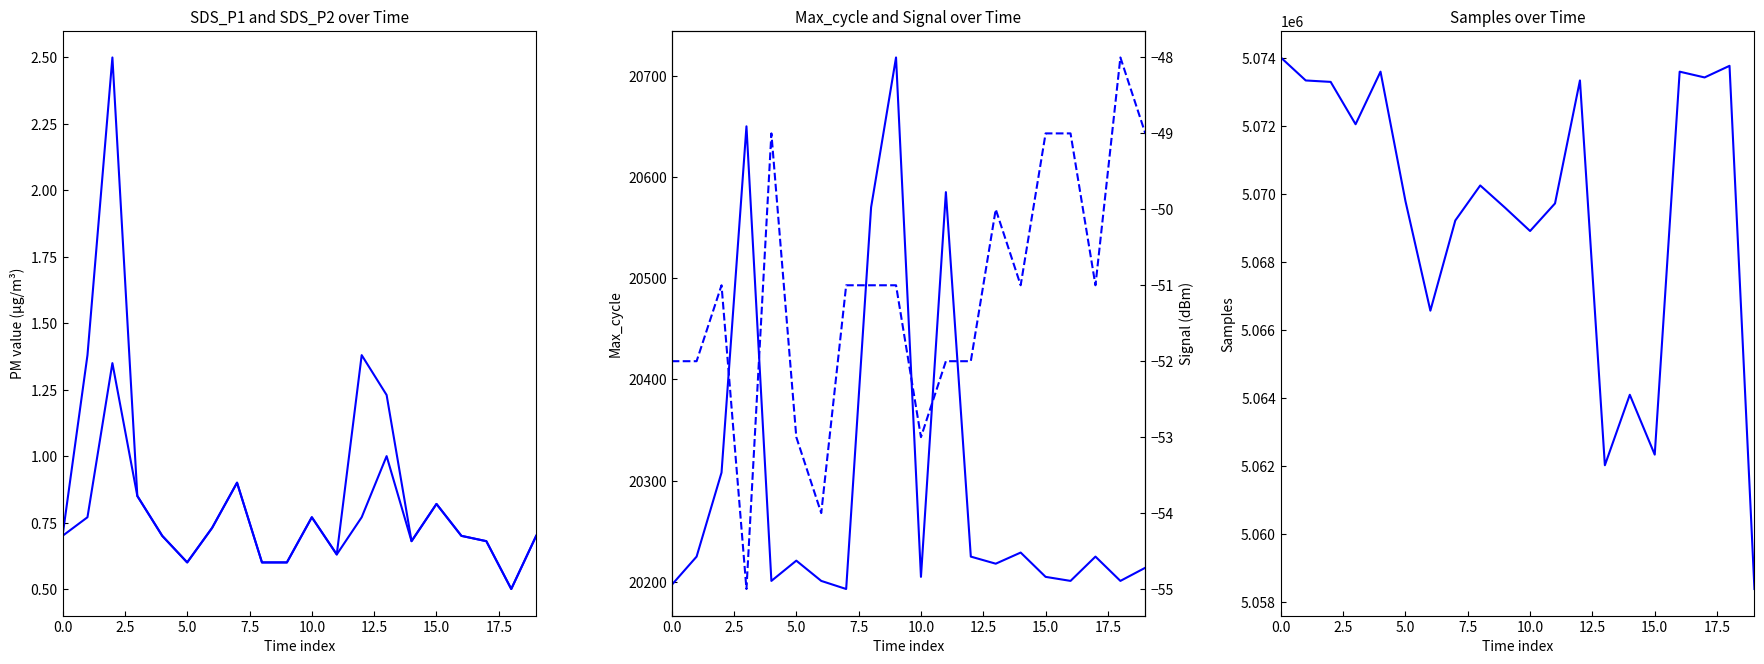

True or false: SDS_P1 and Samples intersect in this chart.

False